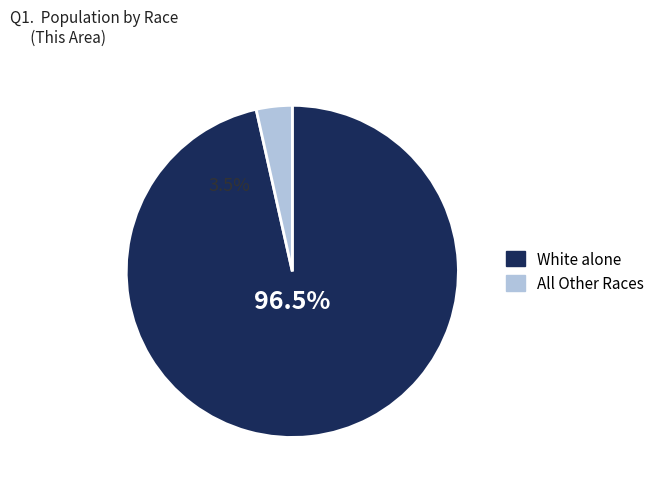

Does Asian alone represent more than half of the total?

No